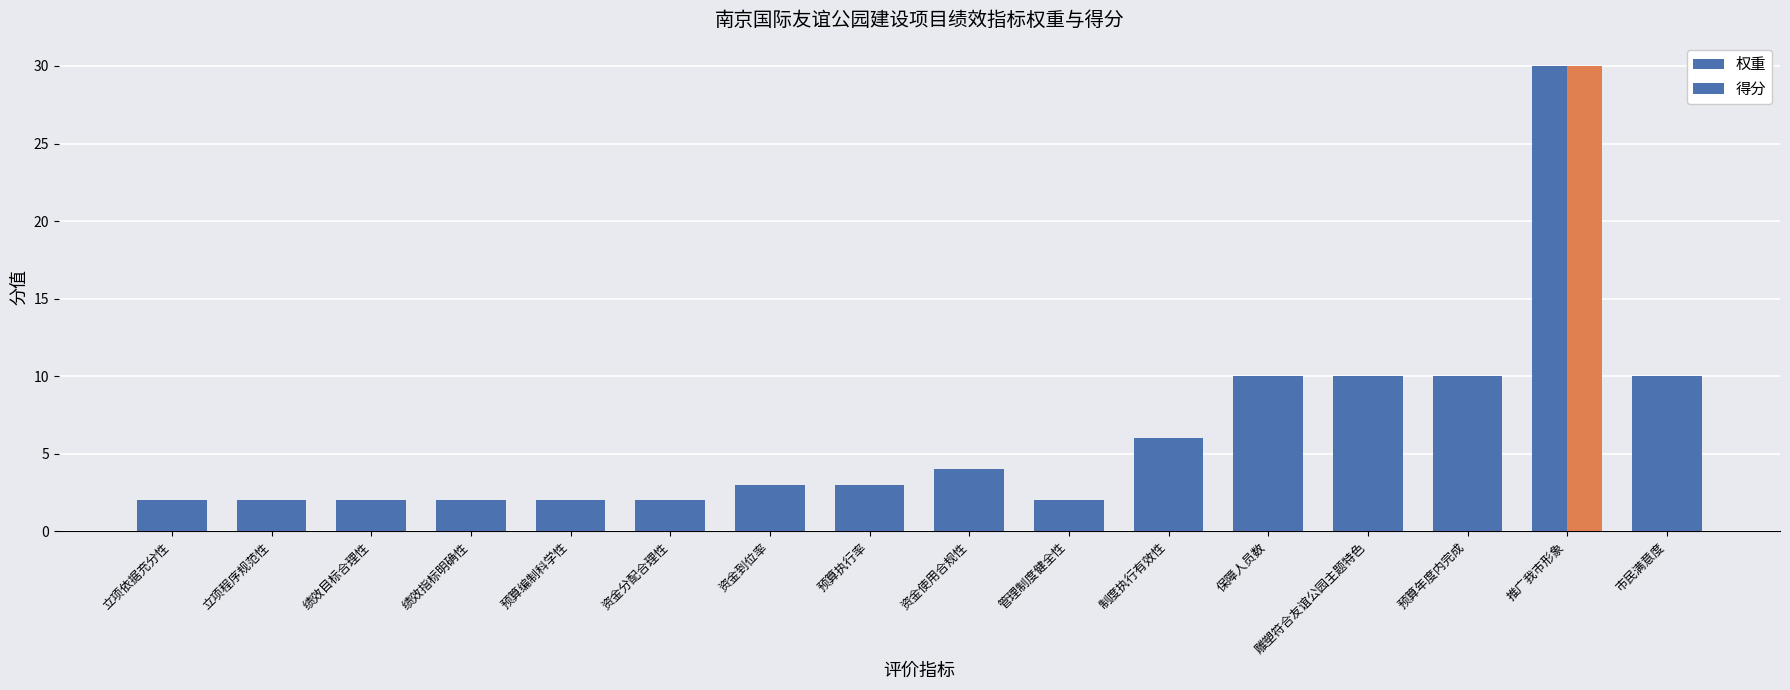

Count the number of categories in the chart.

16